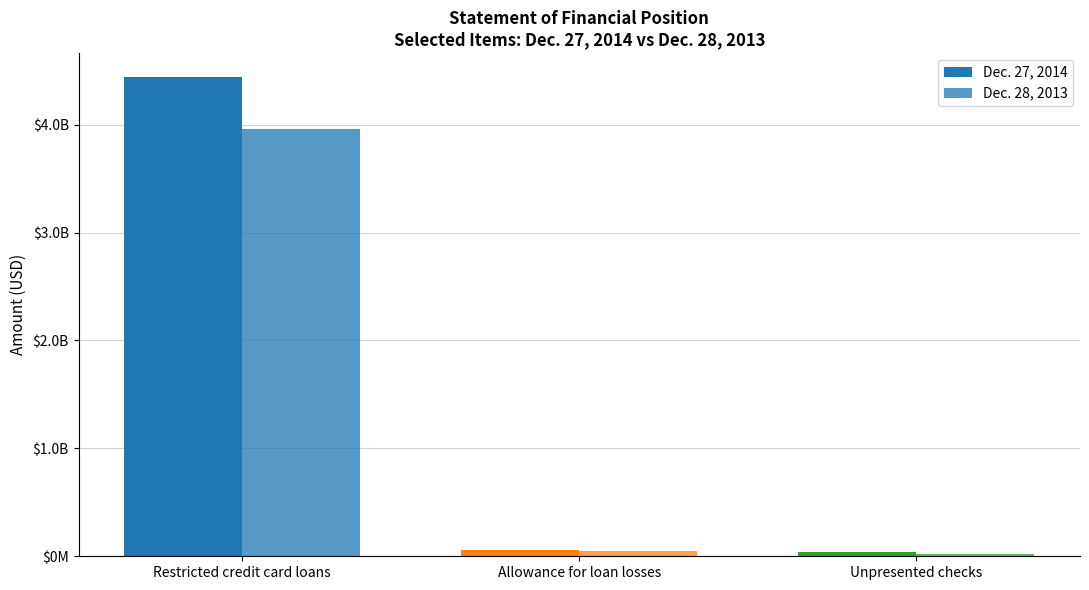

Does the chart contain any negative values?

No